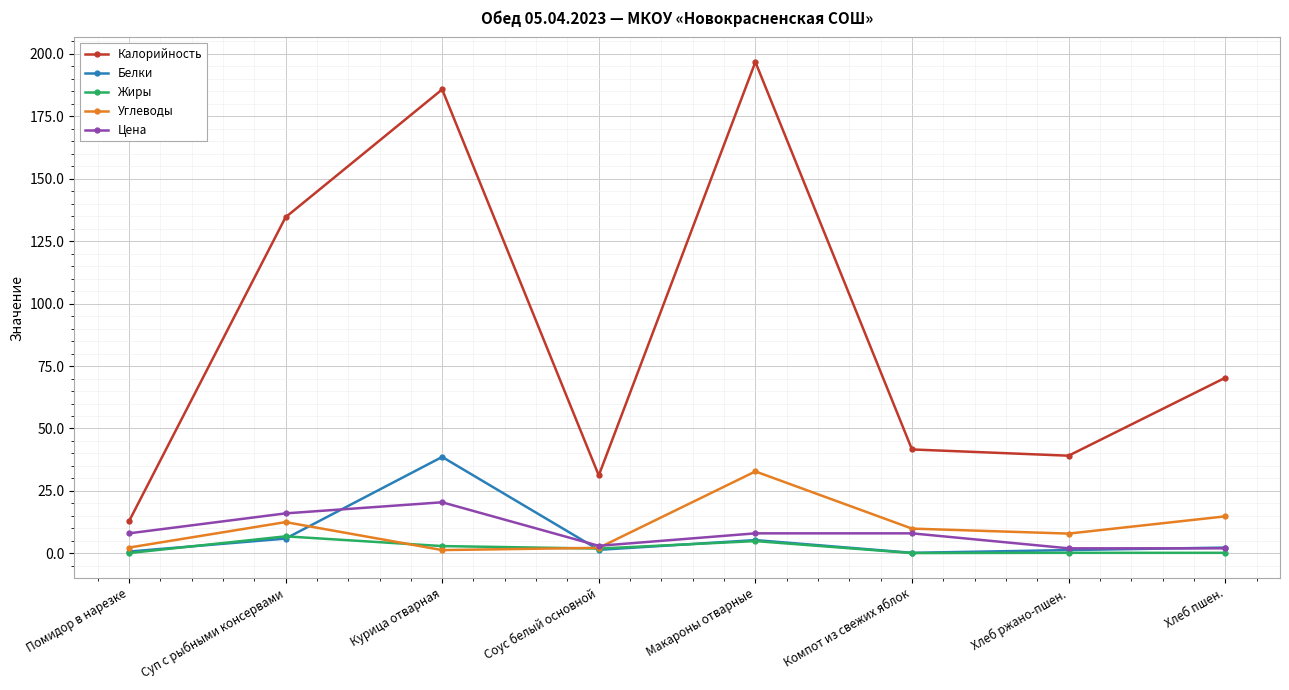

How many interior local peaks does the Калорийность series have?

2